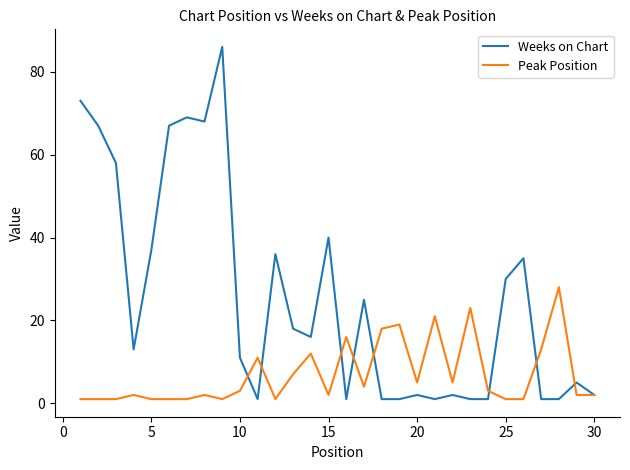

Reading right to left, transcribe all the data shown in this chart.

Weeks on Chart: 2	5	1	1	35	30	1	1	2	1	2	1	1	25	1	40	16	18	36	1	11	86	68	69	67	37	13	58	67	73
Peak Position: 2	2	28	13	1	1	3	23	5	21	5	19	18	4	16	2	12	7	1	11	3	1	2	1	1	1	2	1	1	1